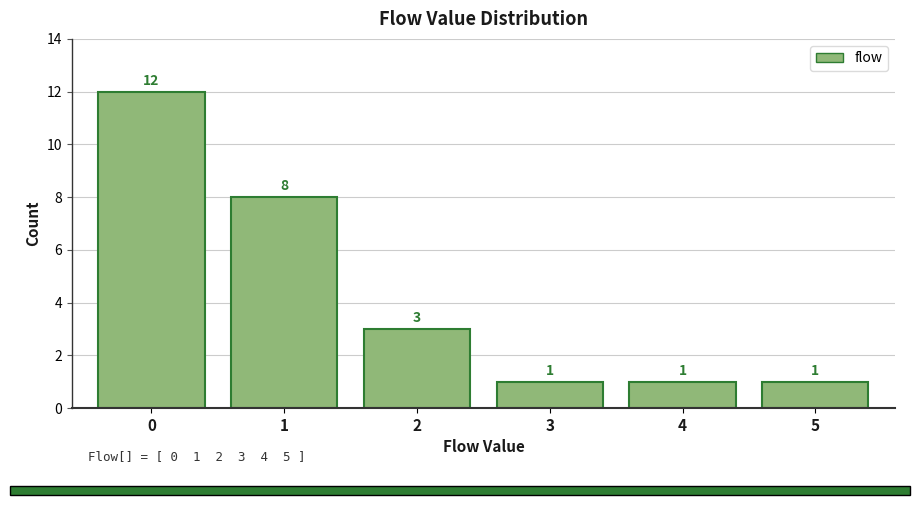

Reading left to right, what are all the values shown in this chart?

0=12	1=8	2=3	3=1	4=1	5=1